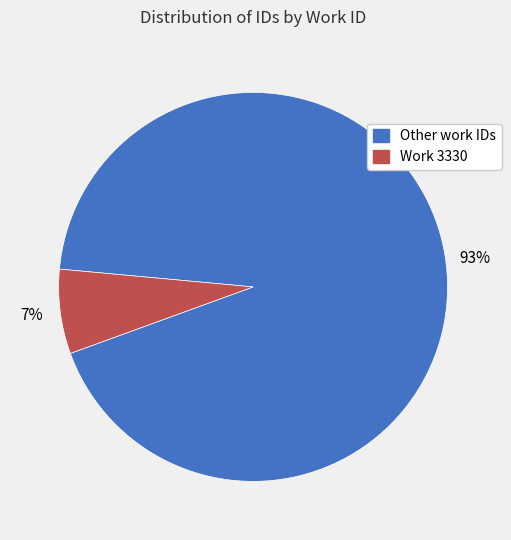

Is there a majority slice in this chart?

Yes